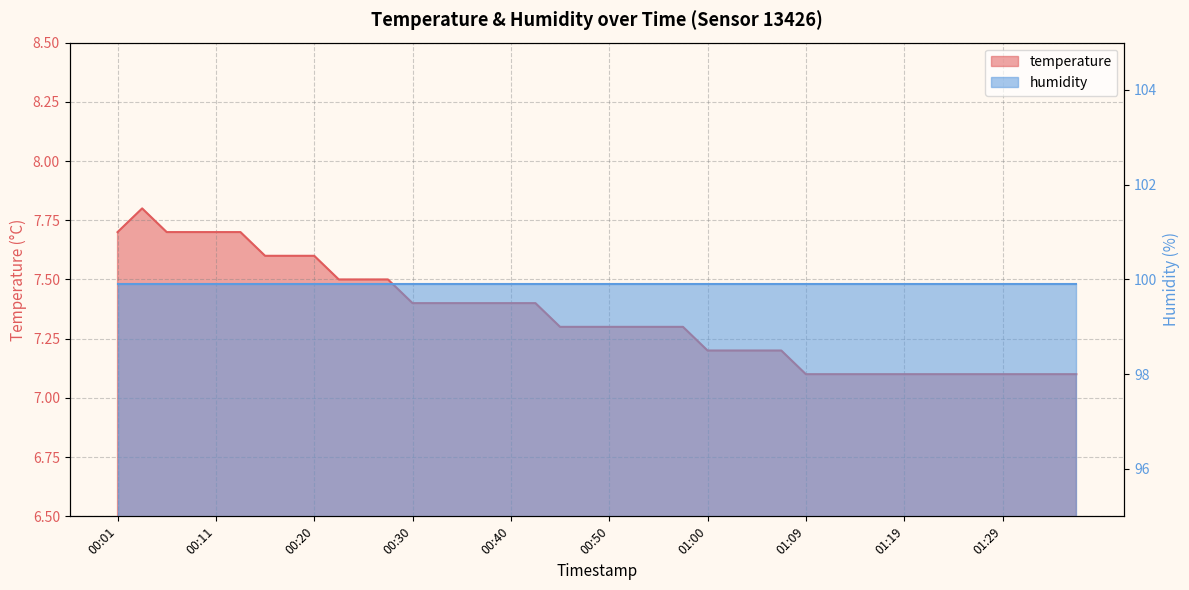

What is the ratio of the value at 00:18 to the value at 01:09?

1.1